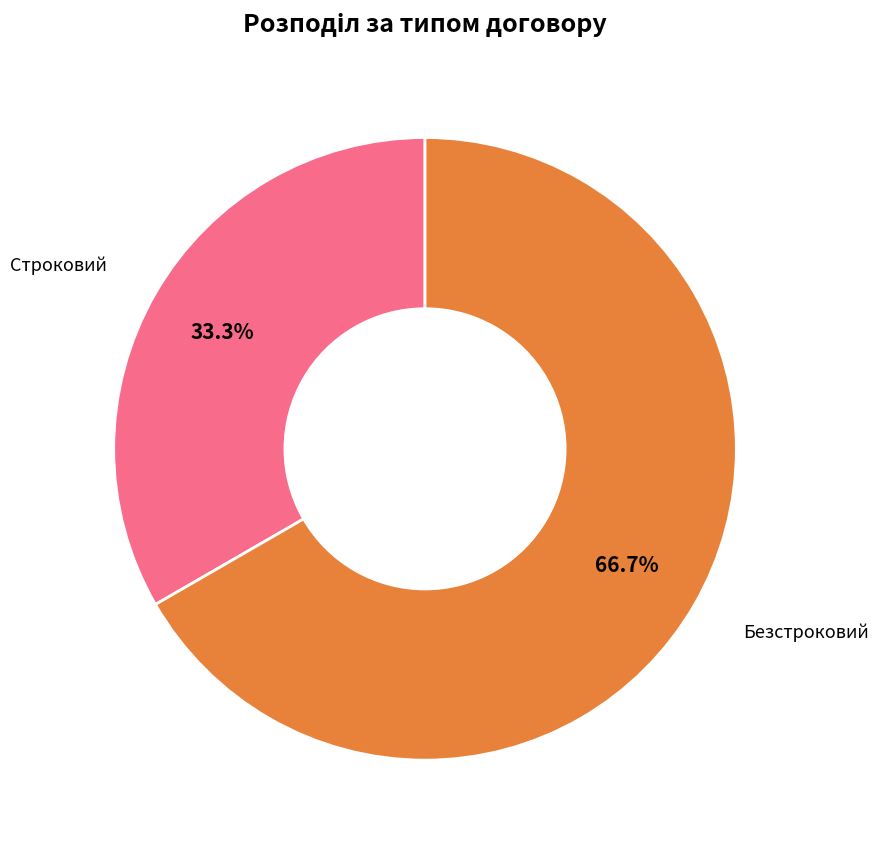

Is there any slice that represents more than half of the pie?

Yes